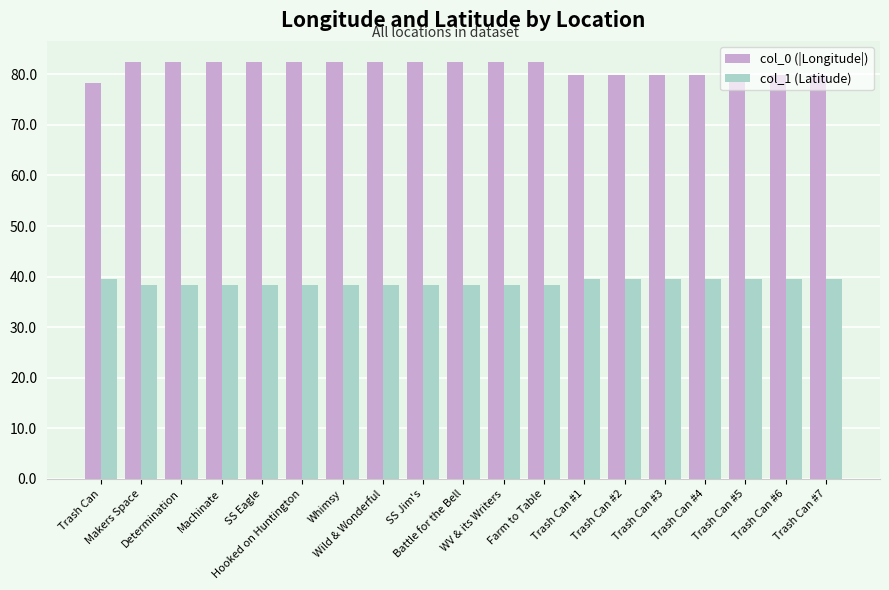

At Trash Can #5, list the series in order from largest to smallest.

col_0 (|Longitude|), col_1 (Latitude)